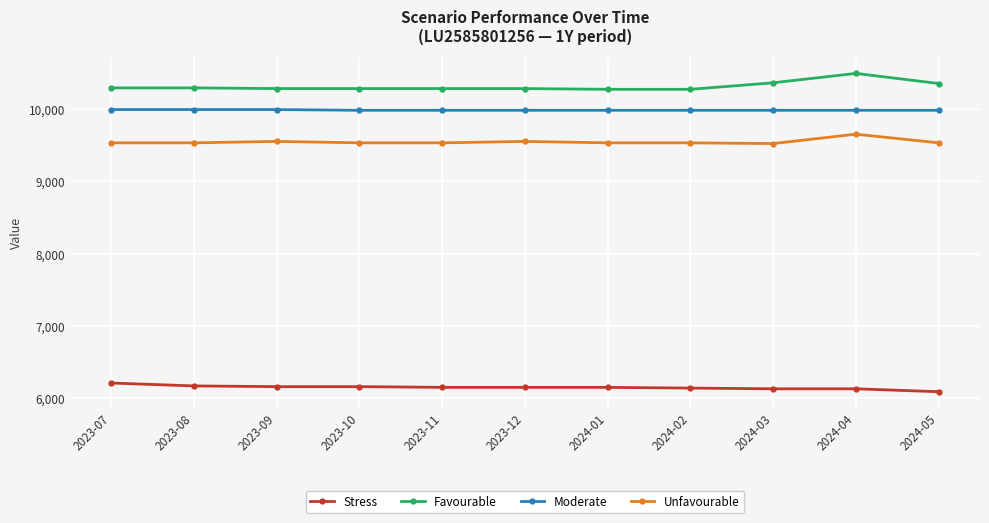

What value does the Stress series have at 2024-04?

6130